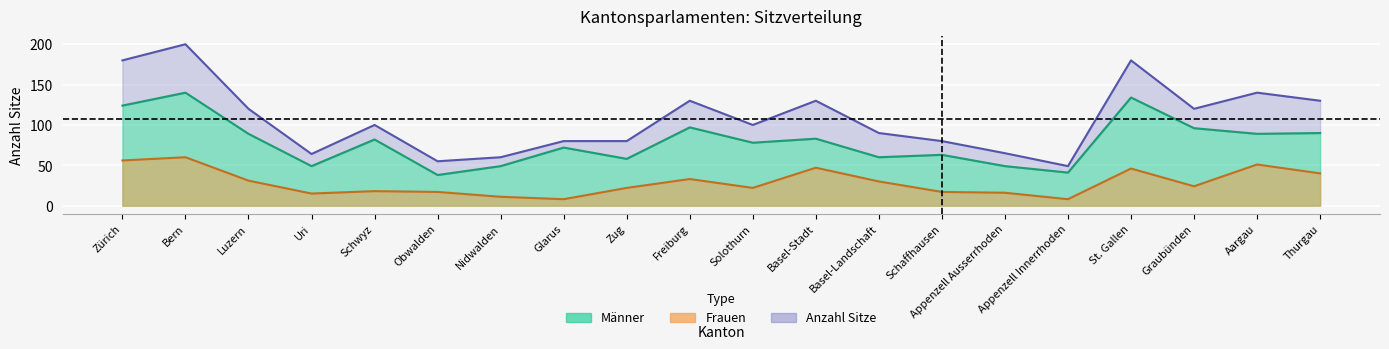

How many series are shown in this chart?

3